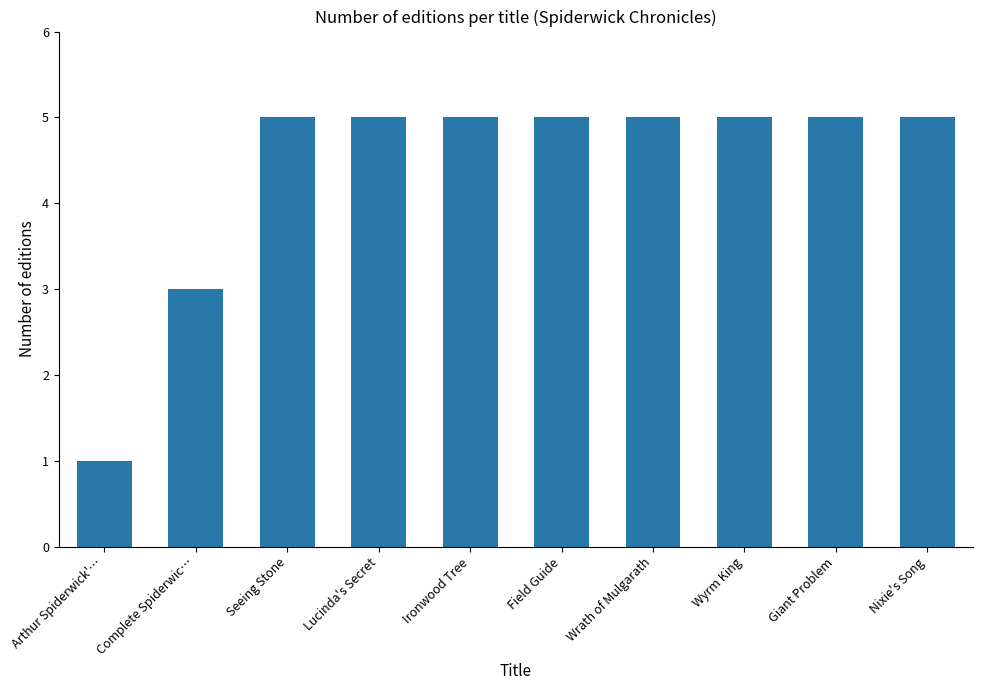

Which label corresponds to the smallest value in the chart?

Arthur Spiderwick'…